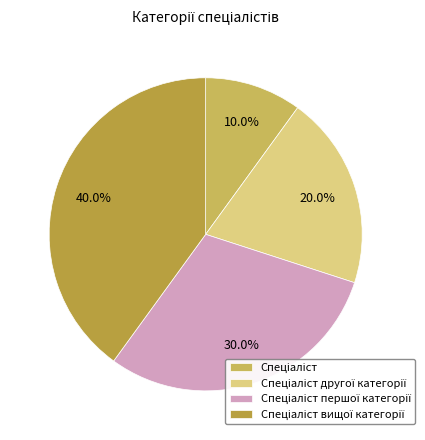

Is it true that Спеціаліст is 16% of the pie?

False